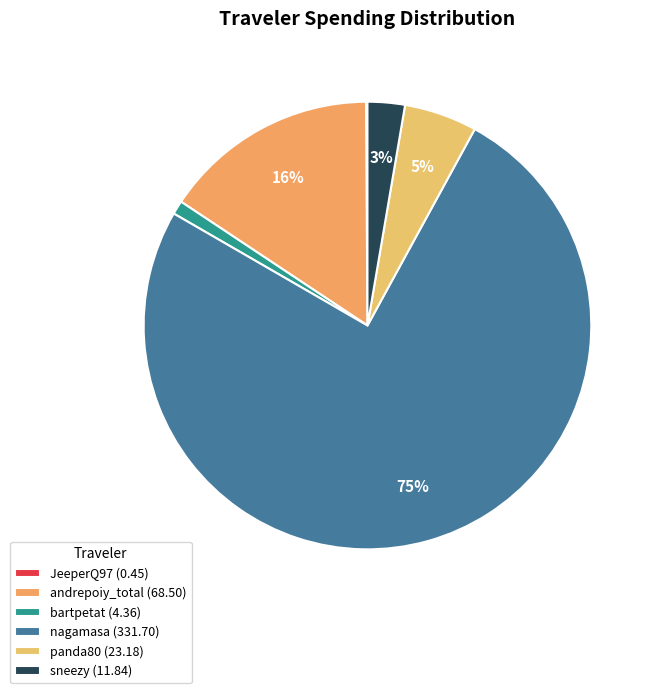

Is there a majority slice in this chart?

Yes